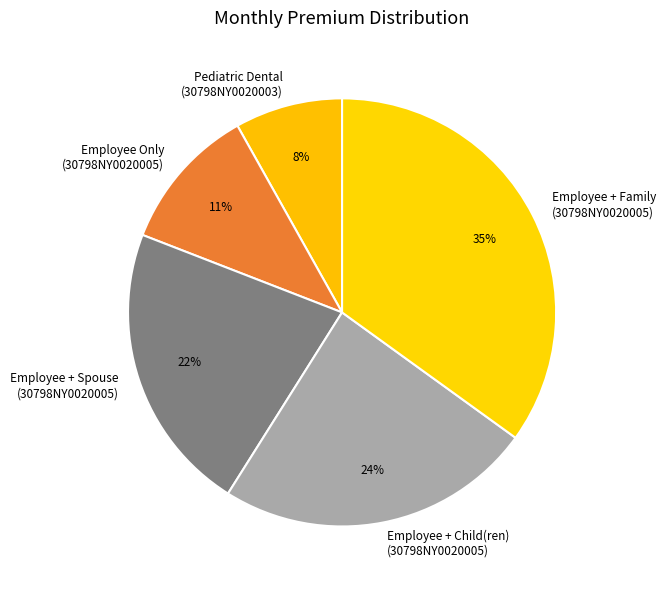

Is it true that Employee + Family (30798NY0020005) is 35% of the pie?

True